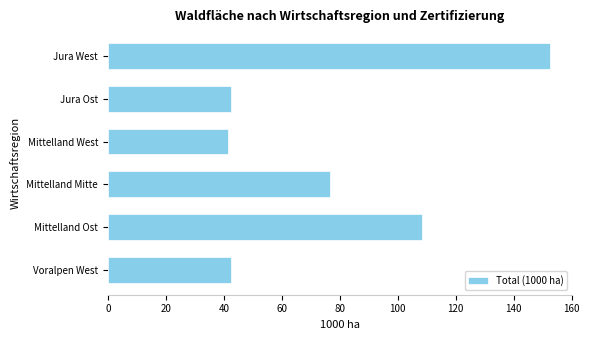

How many categories are shown in the chart?

6